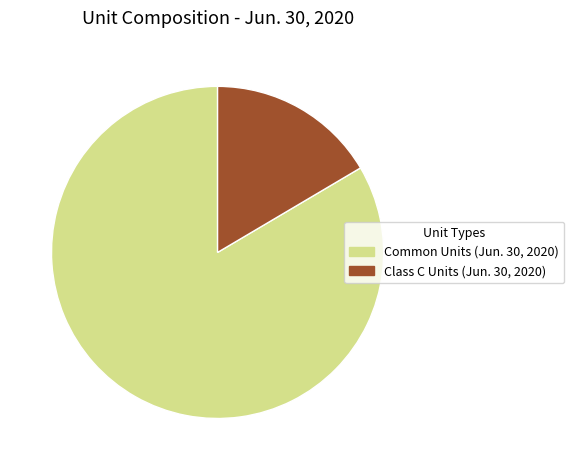

True or false: Common Units (Jun. 30, 2020) accounts for 92% of the total.

False